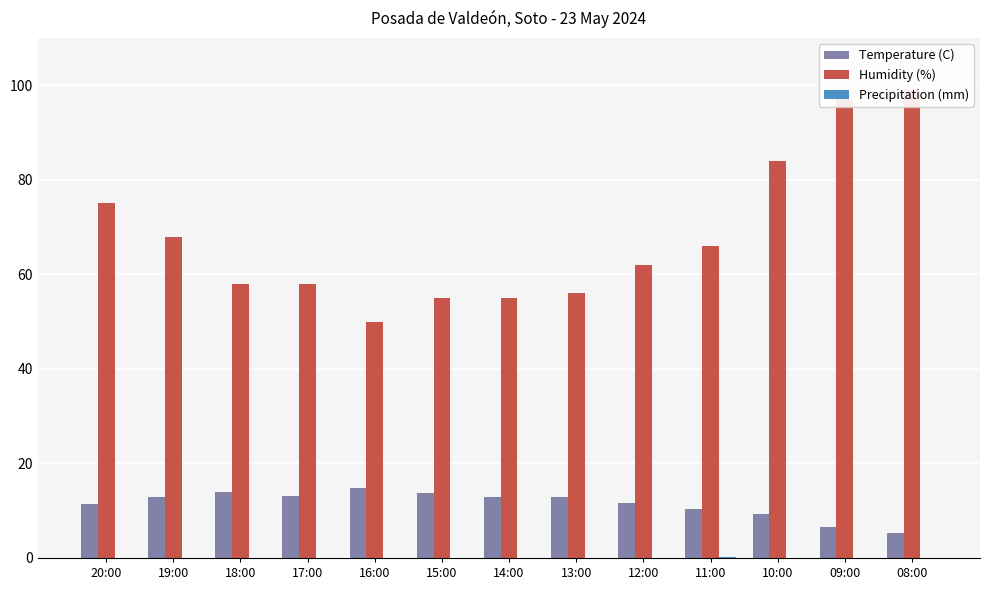

Reading left to right, what are all the values shown in this chart?

Temperature (C): 11.5	12.9	13.9	13.2	14.8	13.7	12.9	12.9	11.6	10.3	9.3	6.5	5.3
Humidity (%): 75.0	68.0	58.0	58.0	50.0	55.0	55.0	56.0	62.0	66.0	84.0	97.0	99.0
Precipitation (mm): 0.0	0.0	0.0	0.0	0.0	0.0	0.0	0.0	0.0	0.2	0.0	0.0	0.0